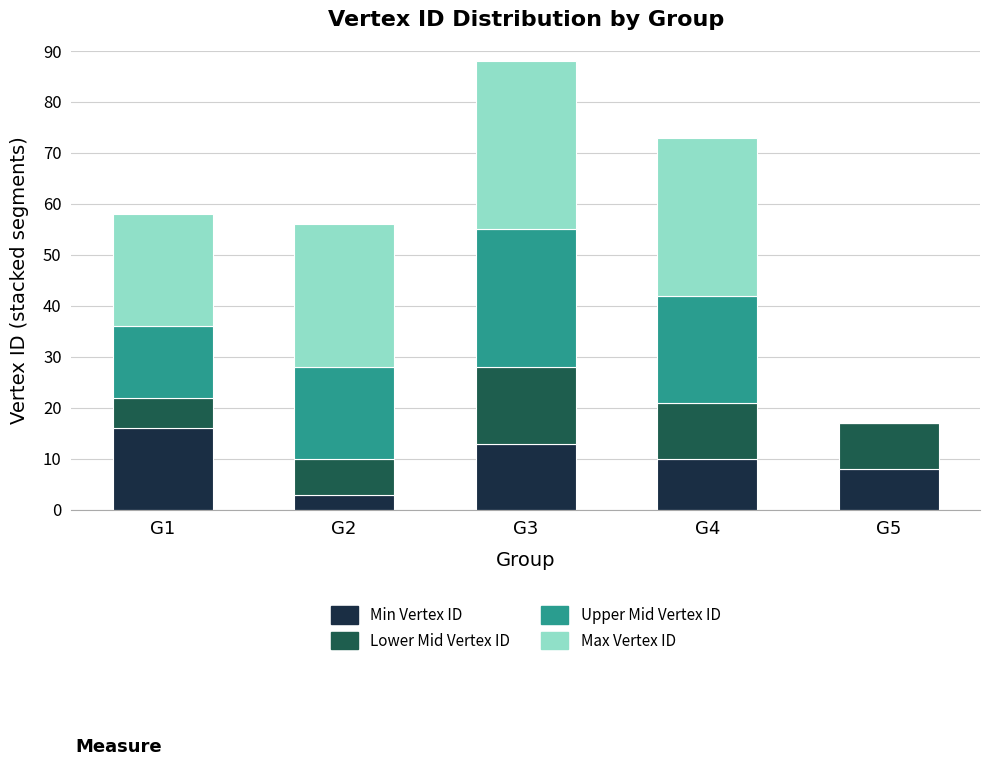

What are all the series names shown in the legend?

Min Vertex ID, Lower Mid Vertex ID, Upper Mid Vertex ID, Max Vertex ID